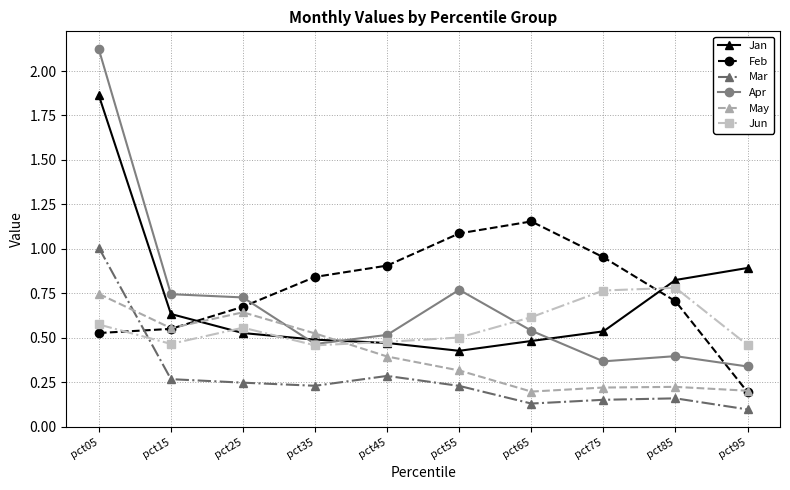

How many times do Jun and May cross each other?

1